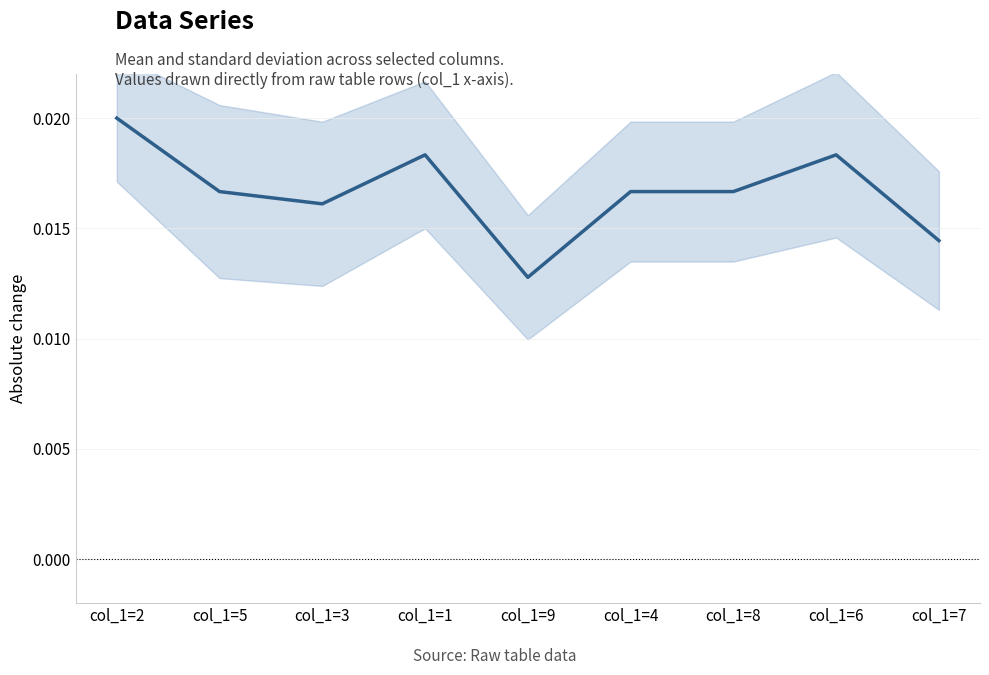

True or false: the data has more than 1 interior local peaks.

True